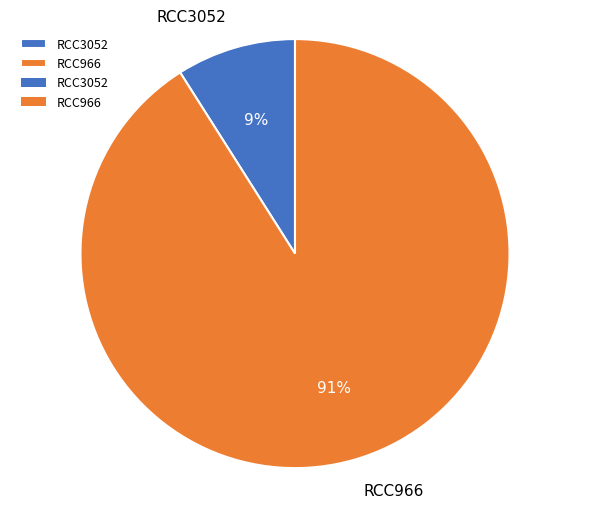

Is the sum of RCC3052 and RCC966 greater than half?

Yes